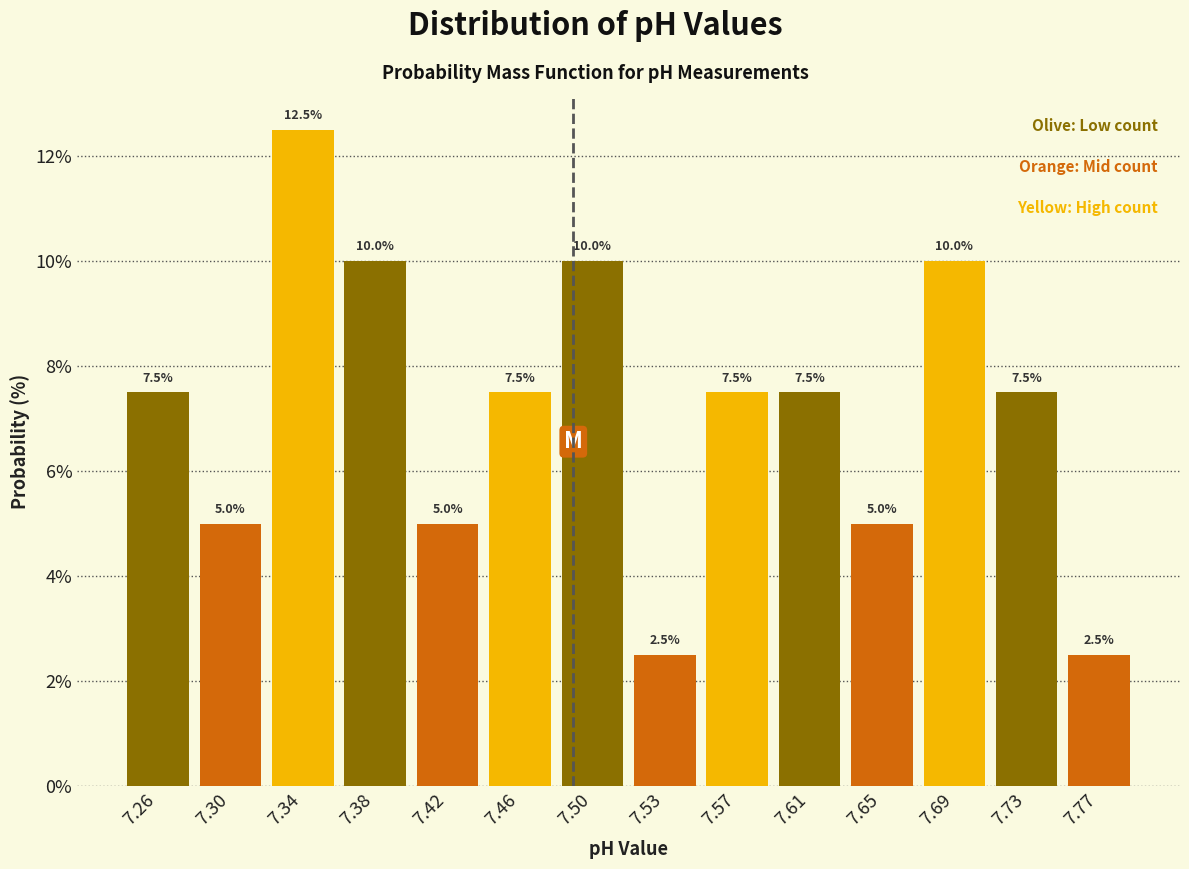

Which range on the x-axis has the tallest bar?

7.320 to 7.360